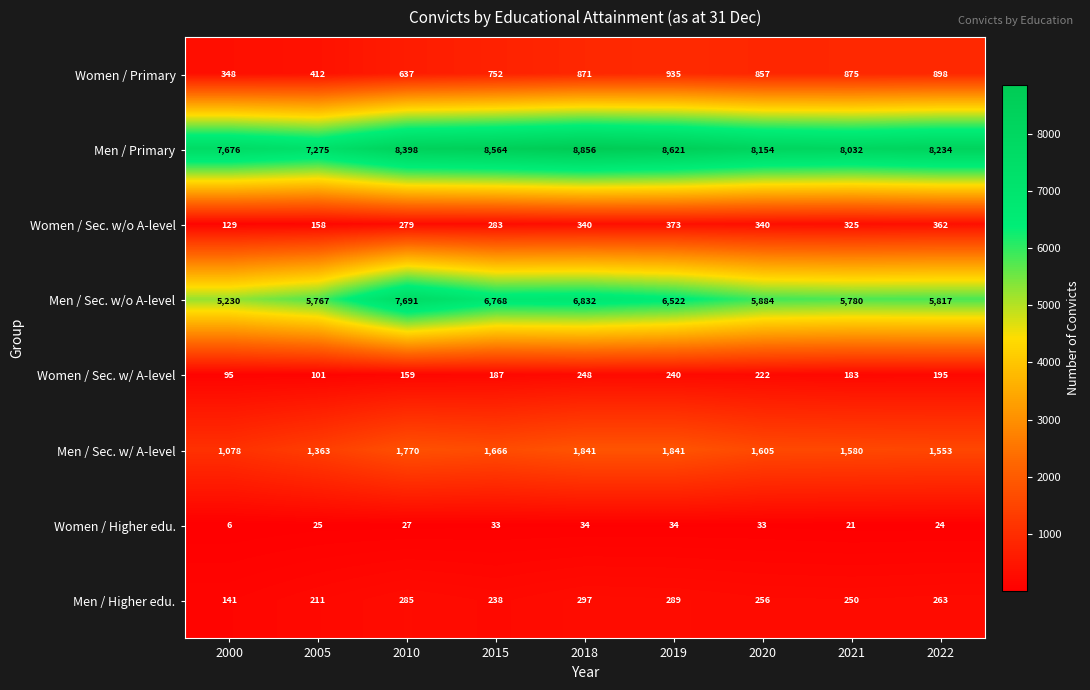

What is the sum of the Men / Sec. w/o A-level values at 2005 and 2020?

11651